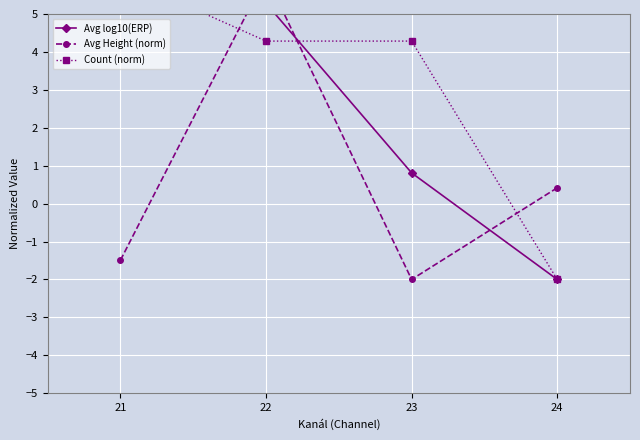

What is the maximum value shown in the chart?

6.0